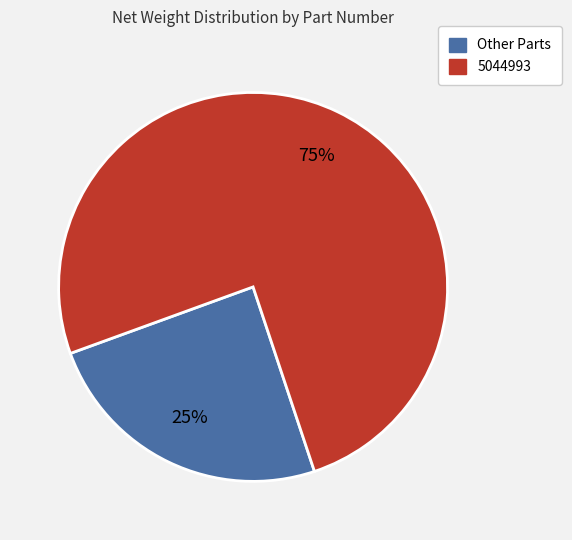

The 5044993 slice represents 66% of the pie. True or false?

False